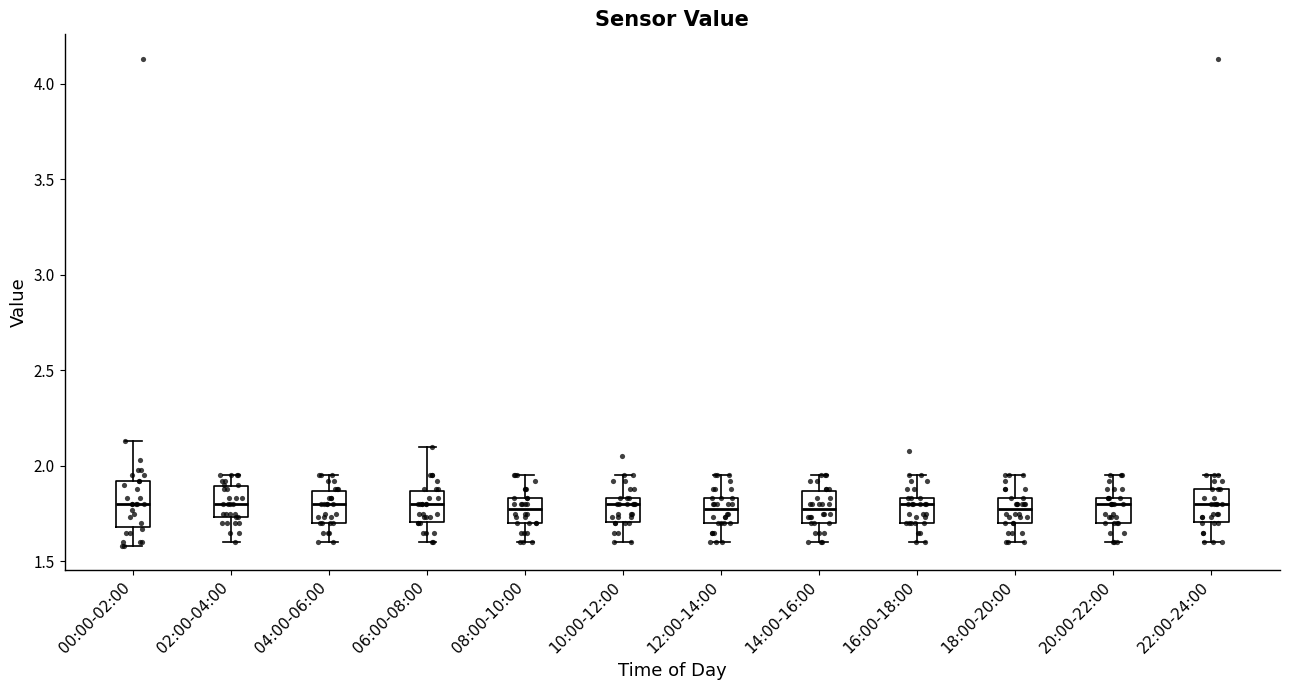

Reading left to right, read every box against the y-axis: the position of its median line, the range the box covers, and the ends of its whiskers. The values are not printed on the chart, so give them approximately, as read against the axis.

00:00-02:00: median 1.80, box 1.70 to 1.90, whiskers 1.60 to 2.15
02:00-04:00: median 1.80, box 1.75 to 1.90, whiskers 1.60 to 1.95
04:00-06:00: median 1.80, box 1.70 to 1.85, whiskers 1.60 to 1.95
06:00-08:00: median 1.80, box 1.70 to 1.85, whiskers 1.60 to 2.10
08:00-10:00: median 1.80, box 1.70 to 1.85, whiskers 1.60 to 1.95
10:00-12:00: median 1.80, box 1.70 to 1.85, whiskers 1.60 to 1.95
12:00-14:00: median 1.80, box 1.70 to 1.85, whiskers 1.60 to 1.95
14:00-16:00: median 1.80, box 1.70 to 1.85, whiskers 1.60 to 1.95
16:00-18:00: median 1.80, box 1.70 to 1.85, whiskers 1.60 to 1.95
18:00-20:00: median 1.80, box 1.70 to 1.85, whiskers 1.60 to 1.95
20:00-22:00: median 1.80, box 1.70 to 1.85, whiskers 1.60 to 1.95
22:00-24:00: median 1.80, box 1.70 to 1.90, whiskers 1.60 to 1.95